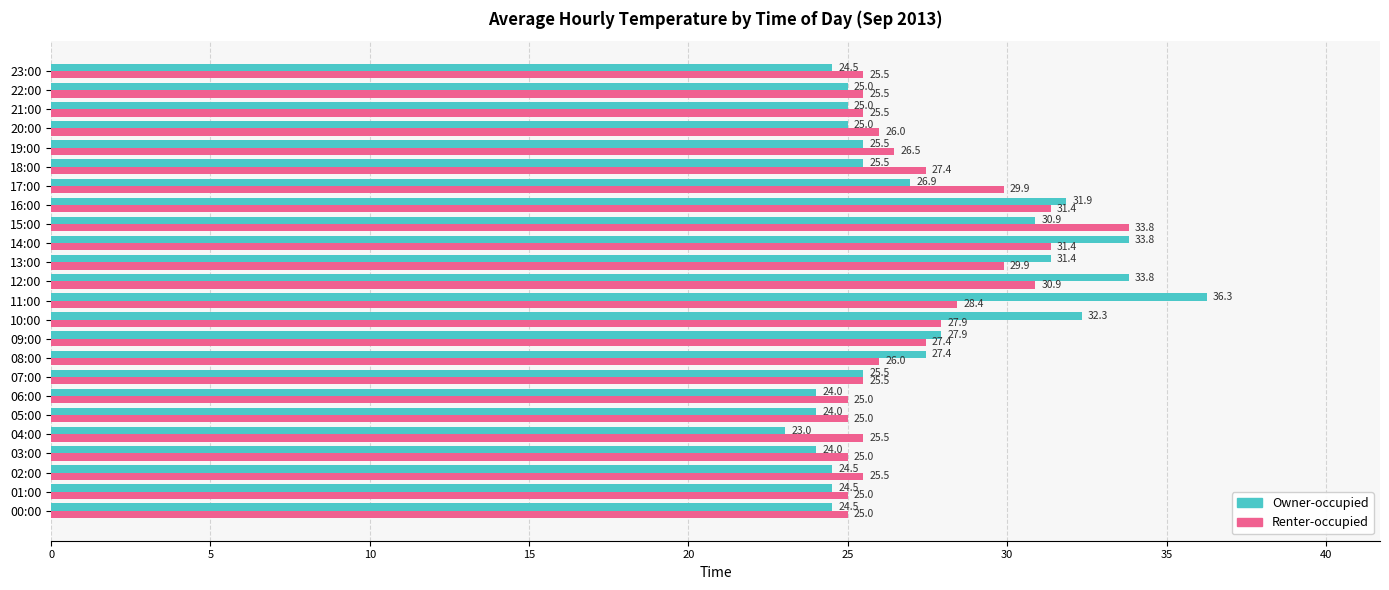

Read the Owner-occupied value at 07:00.

25.5